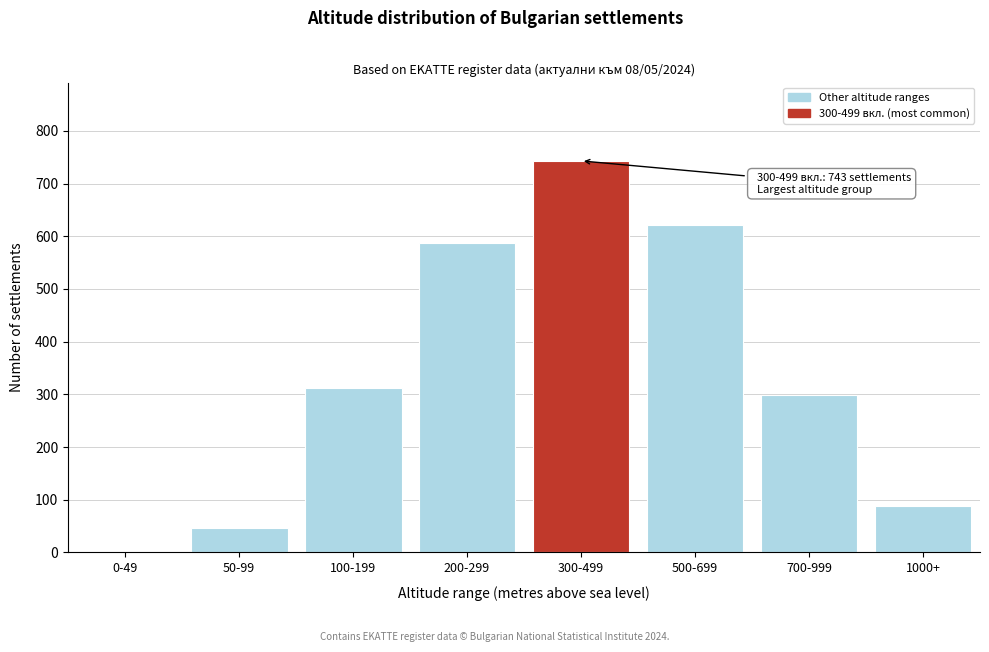

Reading right to left, what are all the values shown in this chart?

1000+=88	700-999=298	500-699=621	300-499=743	200-299=587	100-199=312	50-99=47	0-49=0